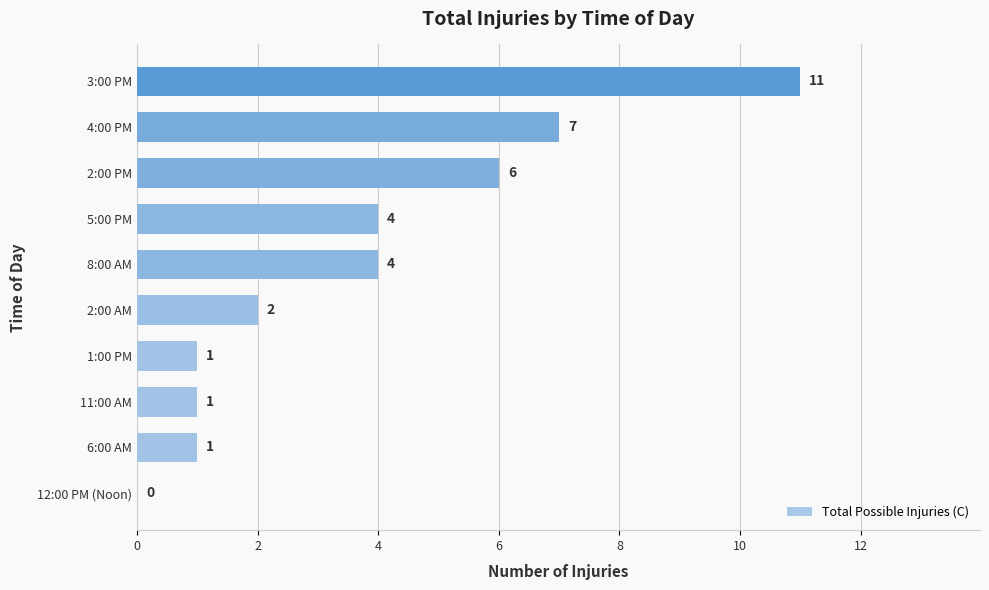

True or false: the data shows 1 at 1:00 PM.

True